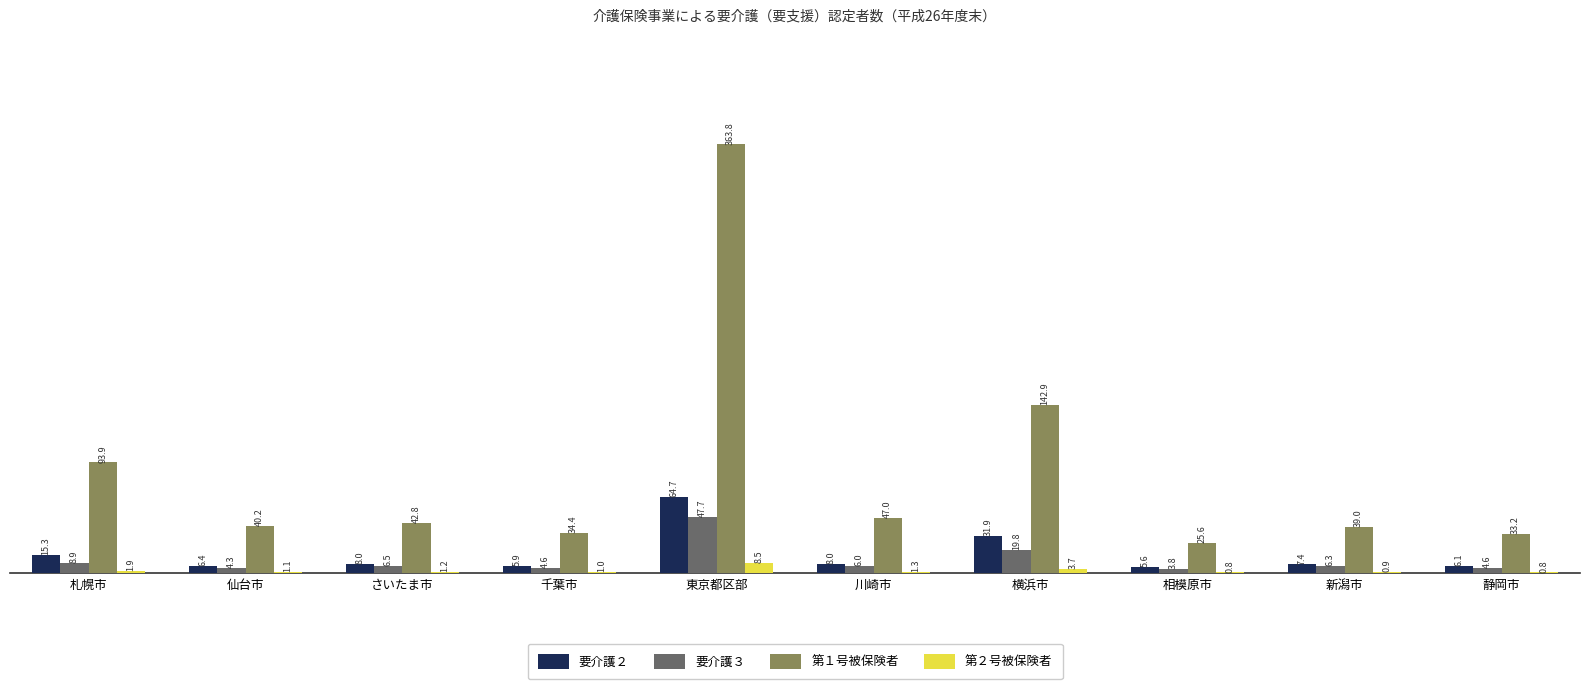

At which category is the sum across all series the highest?

東京都区部